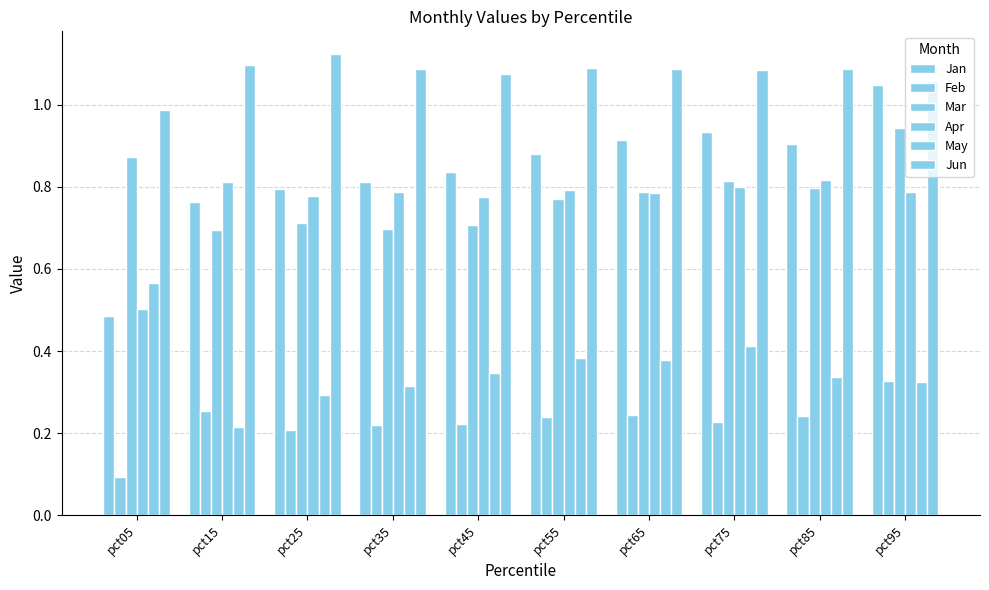

Are the bars horizontal?

No